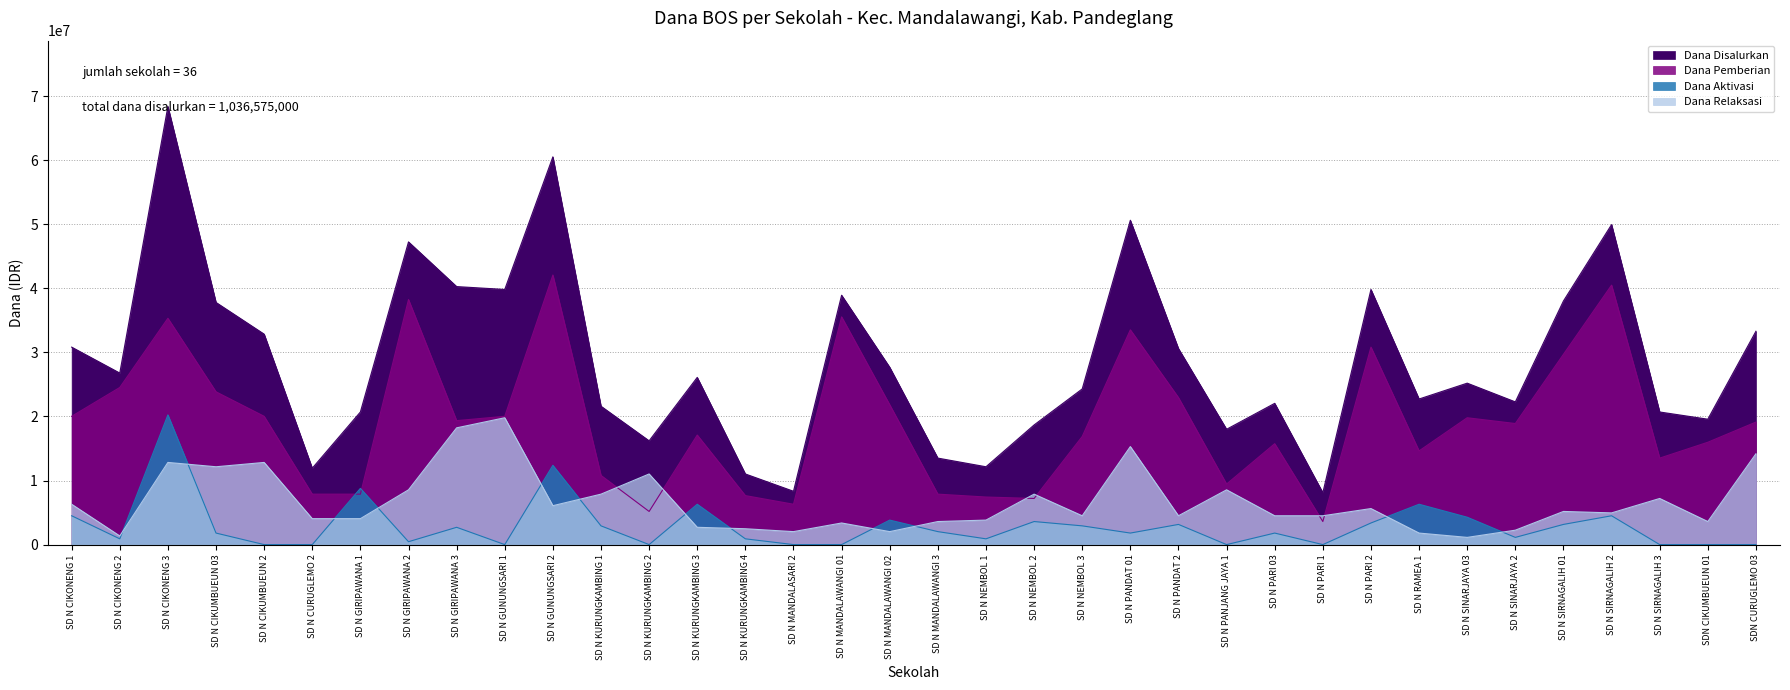

What is the total value across all series at SD N GUNUNGSARI 1?

79650000